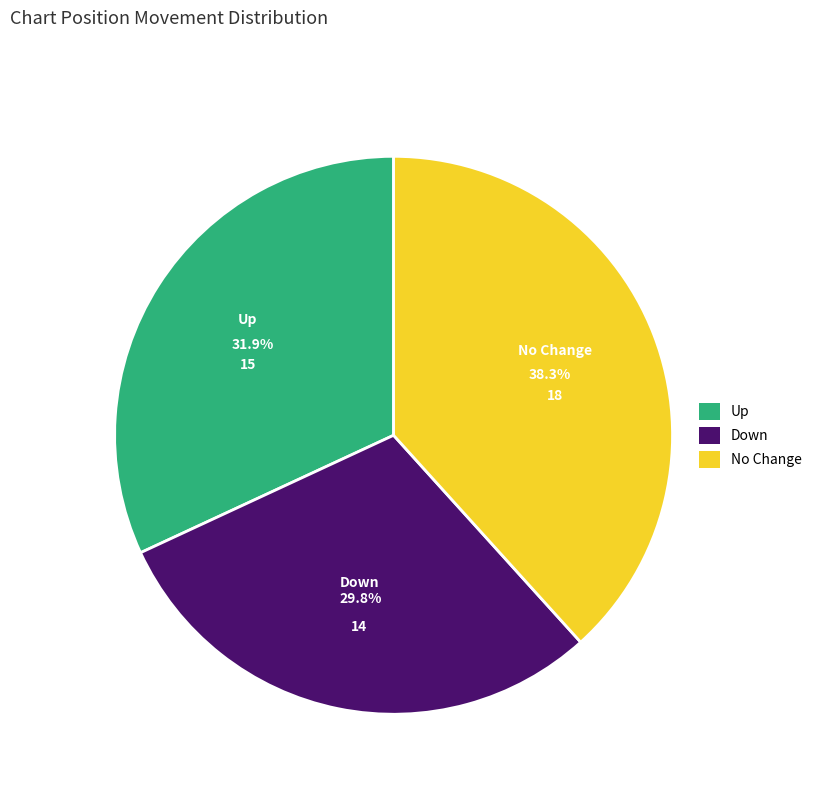

Between Up and No Change, which is larger?

No Change